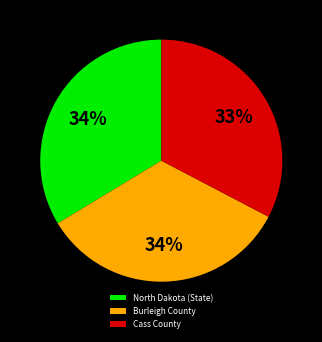

True or false: North Dakota (State) accounts for 40% of the total.

False